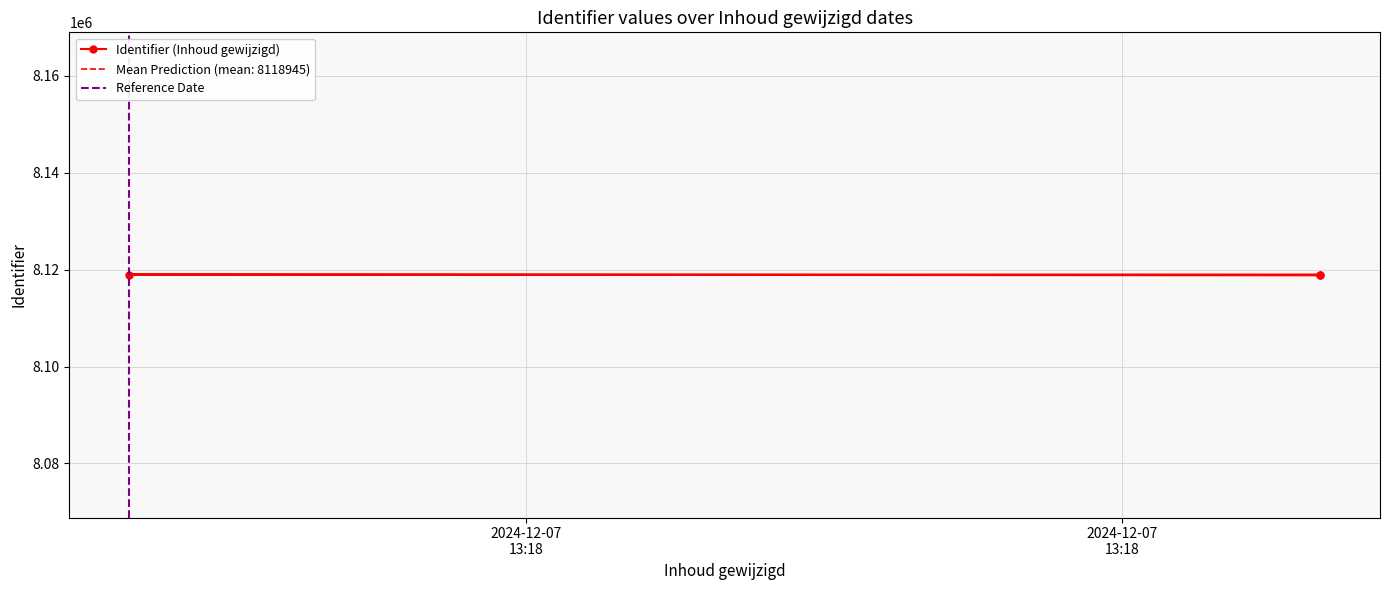

Is it true that the value at 2024-12-07 13:18:05 is 8118997?

True